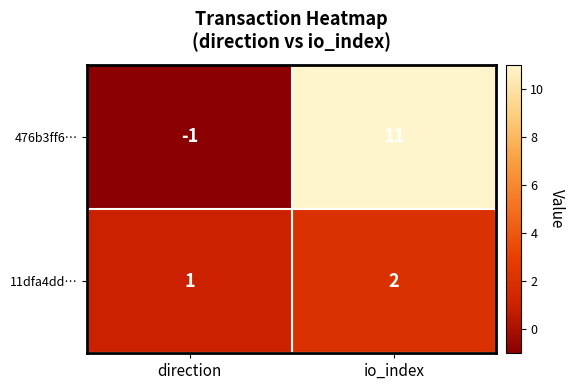

Which series changed the most between direction and io_index?

476b3ff6…